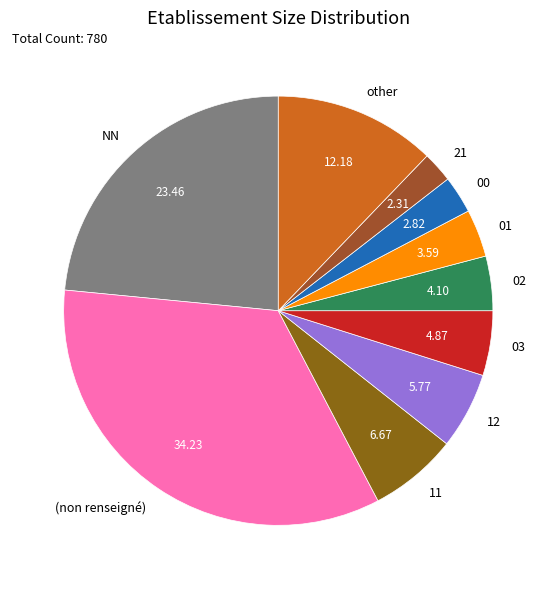

What is the ratio of the value at 21 to the value at 03?

0.5